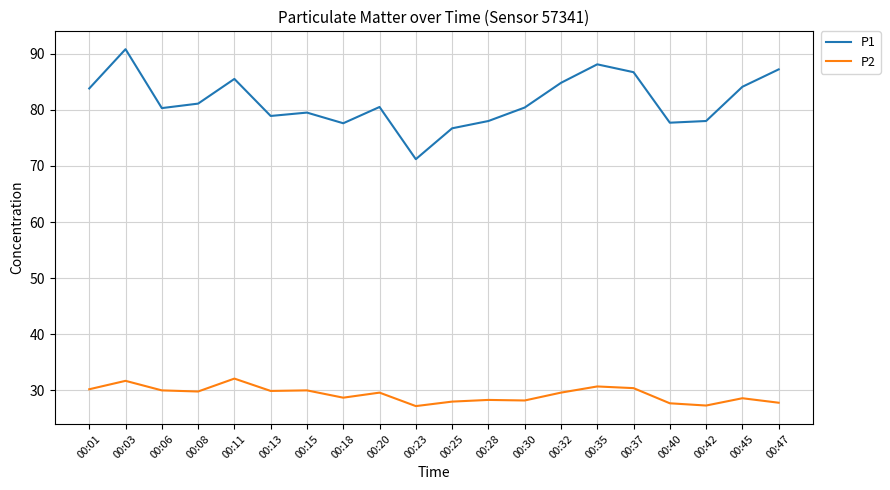

Rank the series at 00:32 from lowest to highest value.

P2, P1